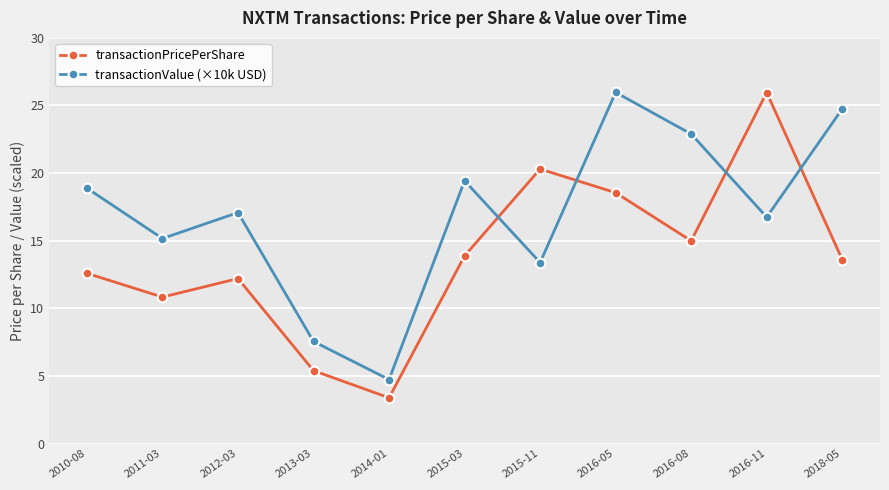

List the series in order of their overall mean, highest first.

transactionValue (×10k USD), transactionPricePerShare